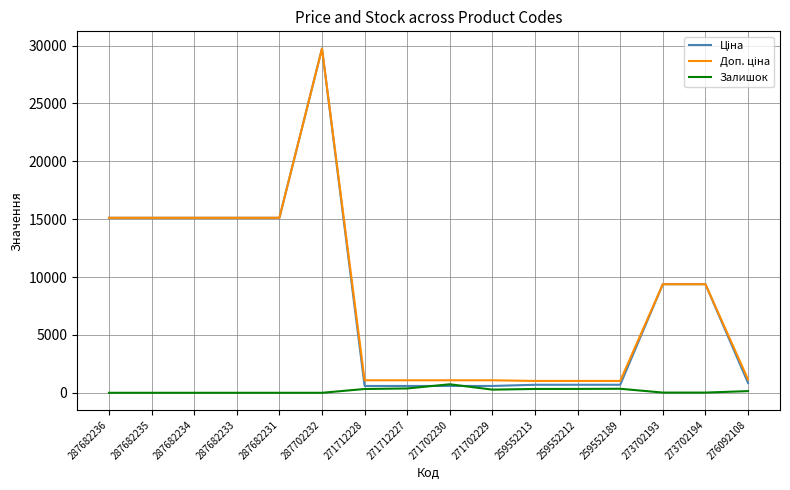

Which label corresponds to the largest value in the chart?

287702232